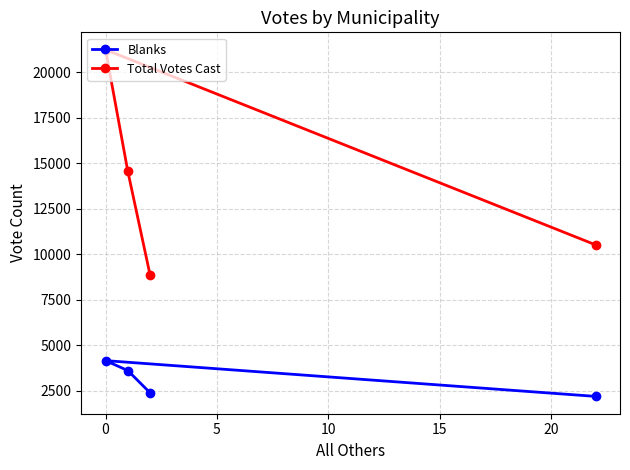

At how many categories does at least one series exceed 3654?

4